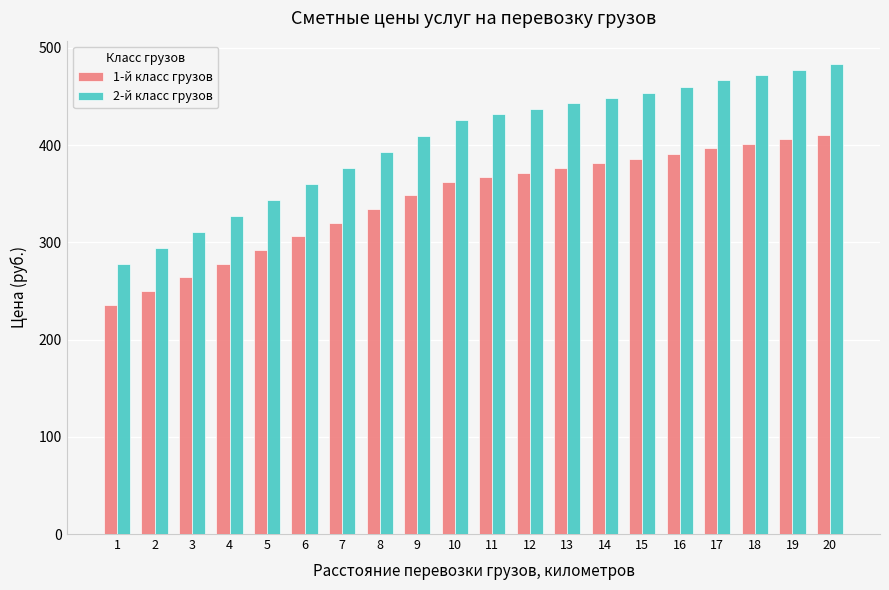

What is the difference between the highest and lowest values at 11?

64.8